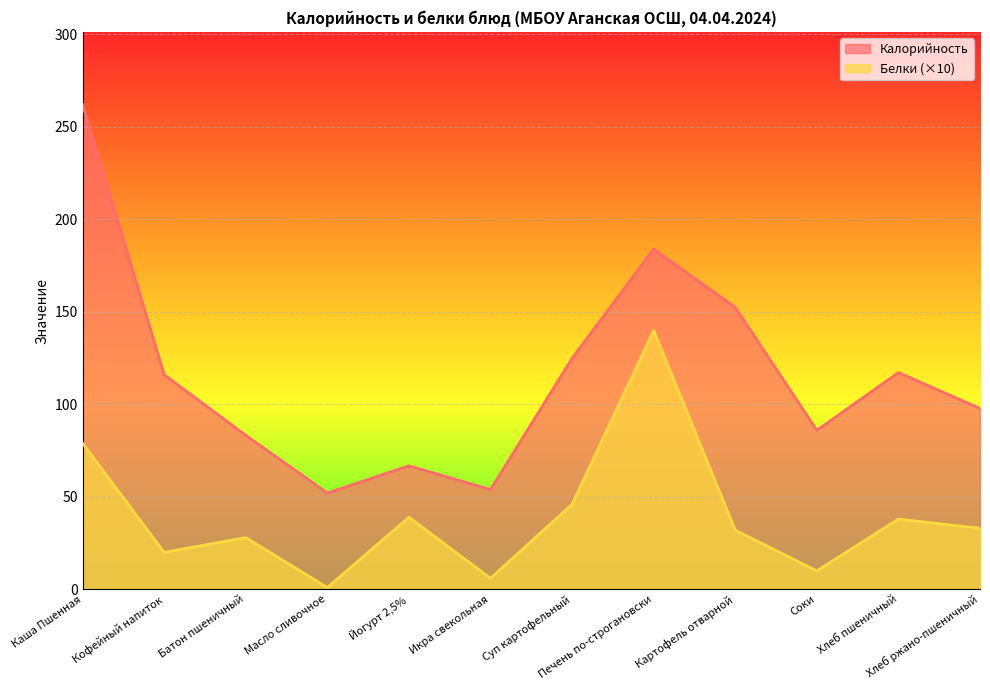

What is the difference between the highest and lowest values at Суп картофельный?

78.9